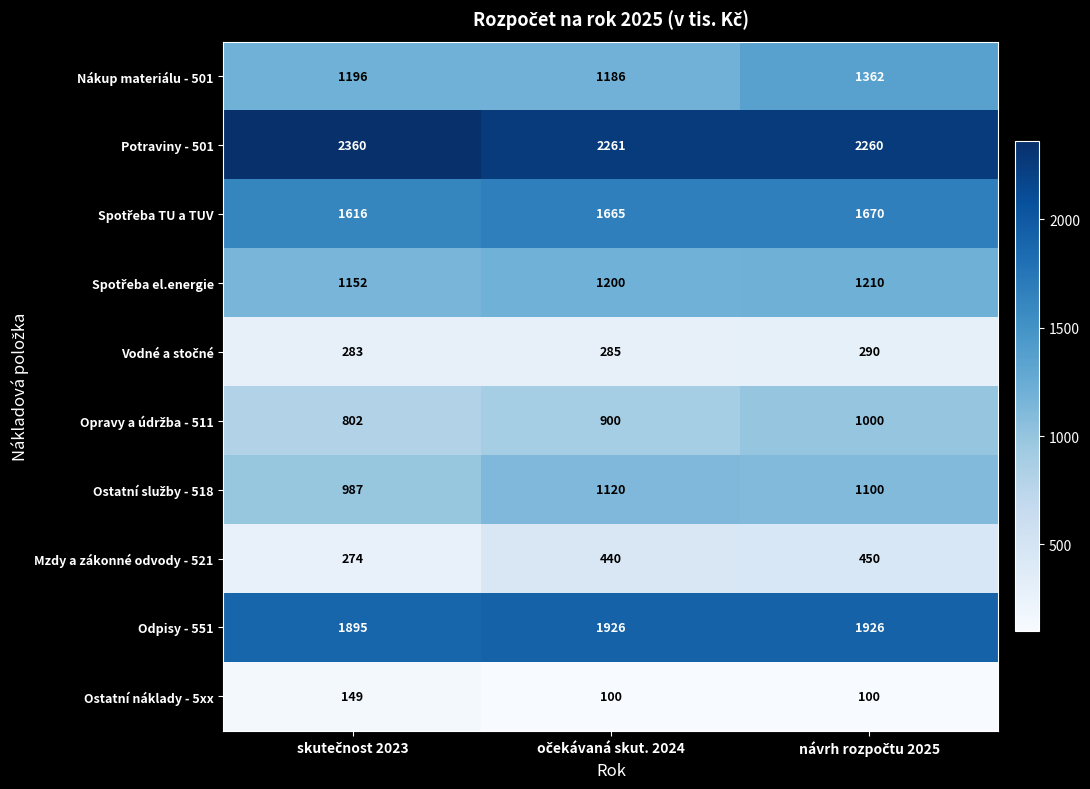

What is the highest value of the Potraviny - 501 series?

2360